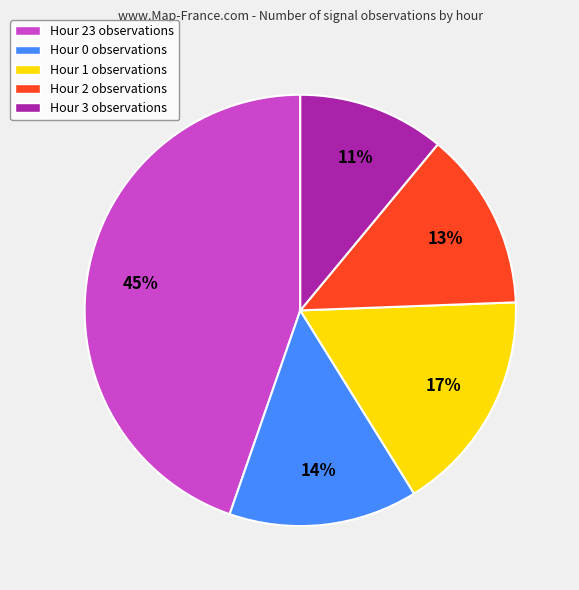

Which category has the biggest portion of the pie?

Hour 23 observations